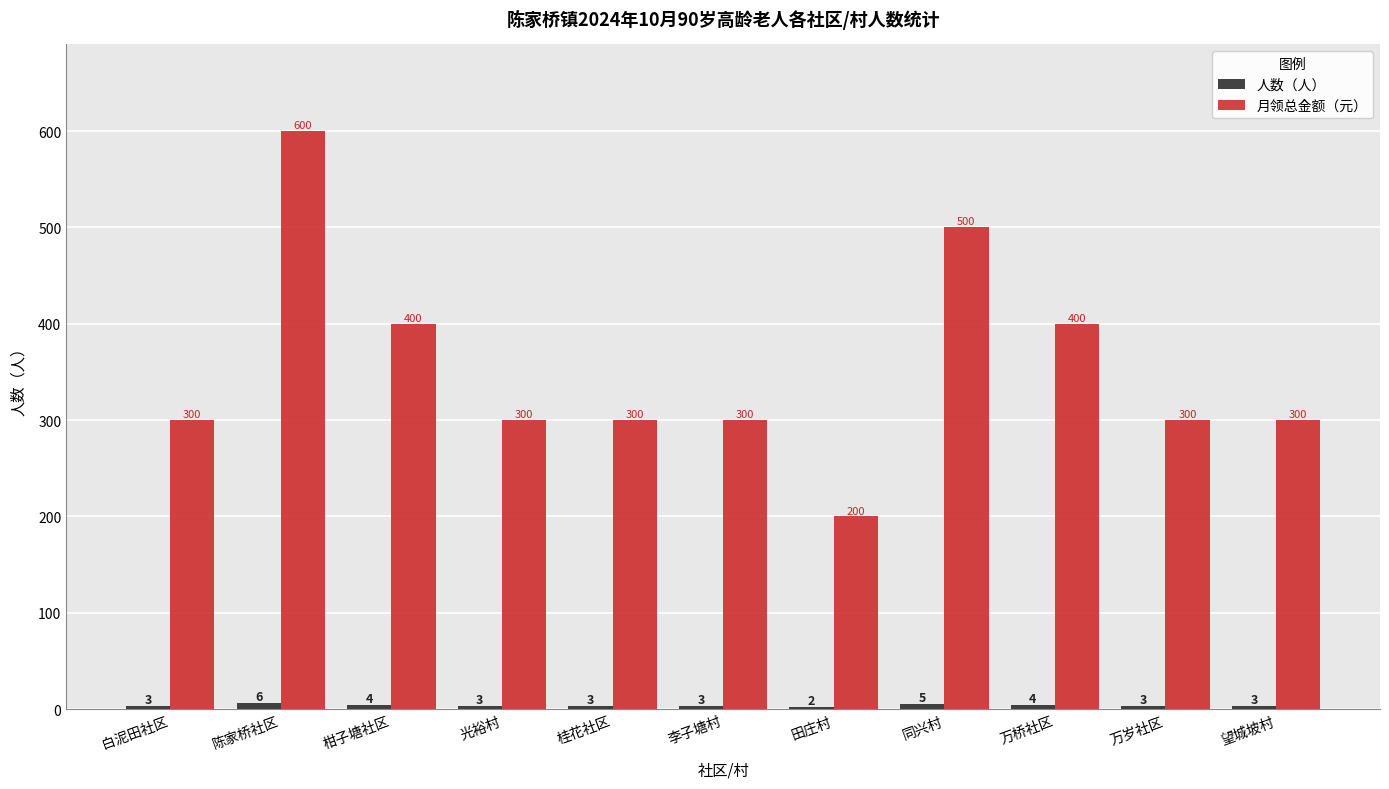

Between 田庄村 and 万桥社区, which series saw the biggest shift?

月领总金额（元）